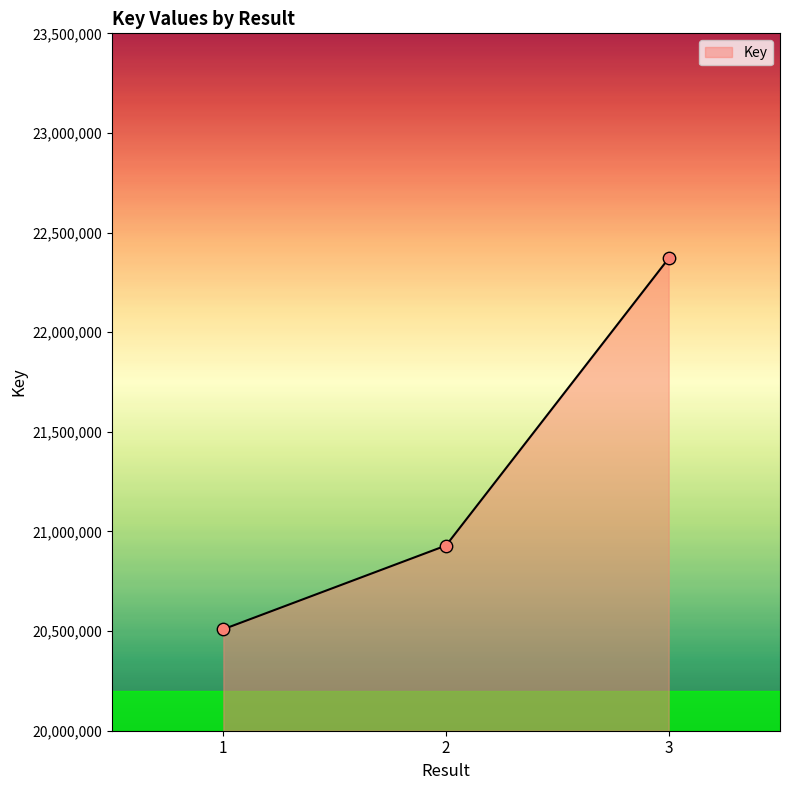

Between 3 and 1, which is larger?

3